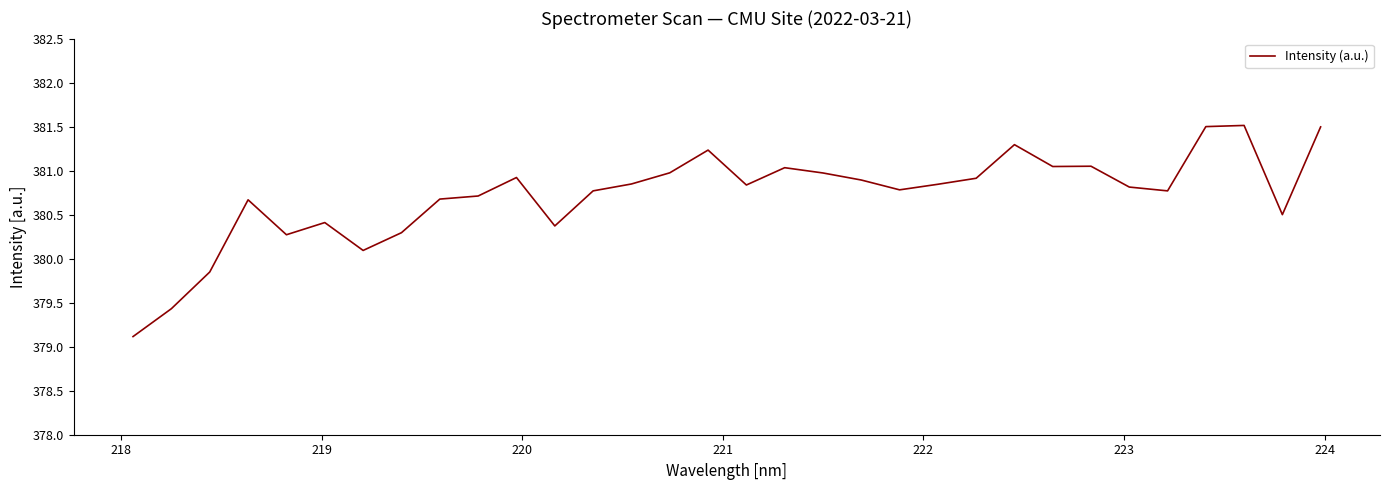

What is the difference between the maximum and minimum values?

2.4